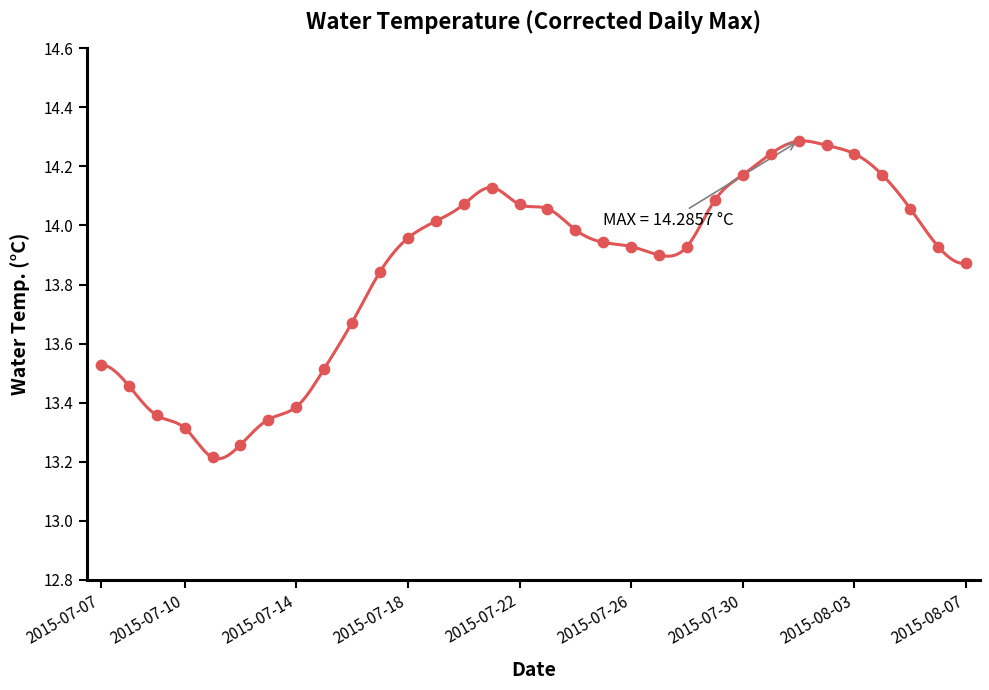

Which has a higher value, 2015-07-27 or 2015-07-18?

2015-07-18